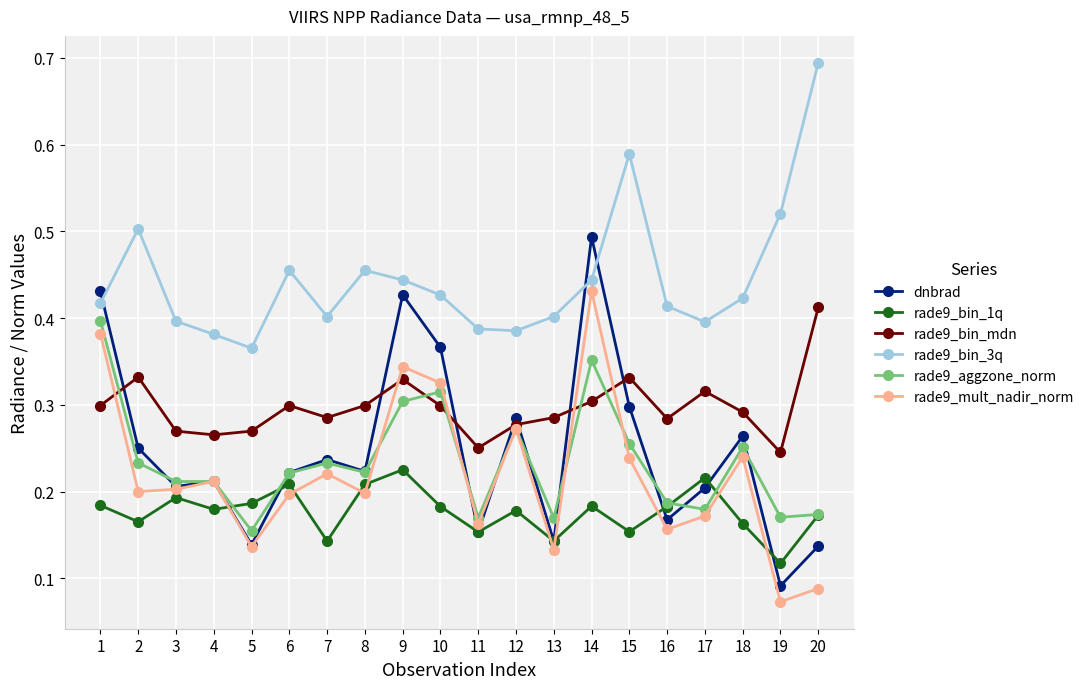

Is it true that rade9_bin_1q equals 0.3 at 17?

False